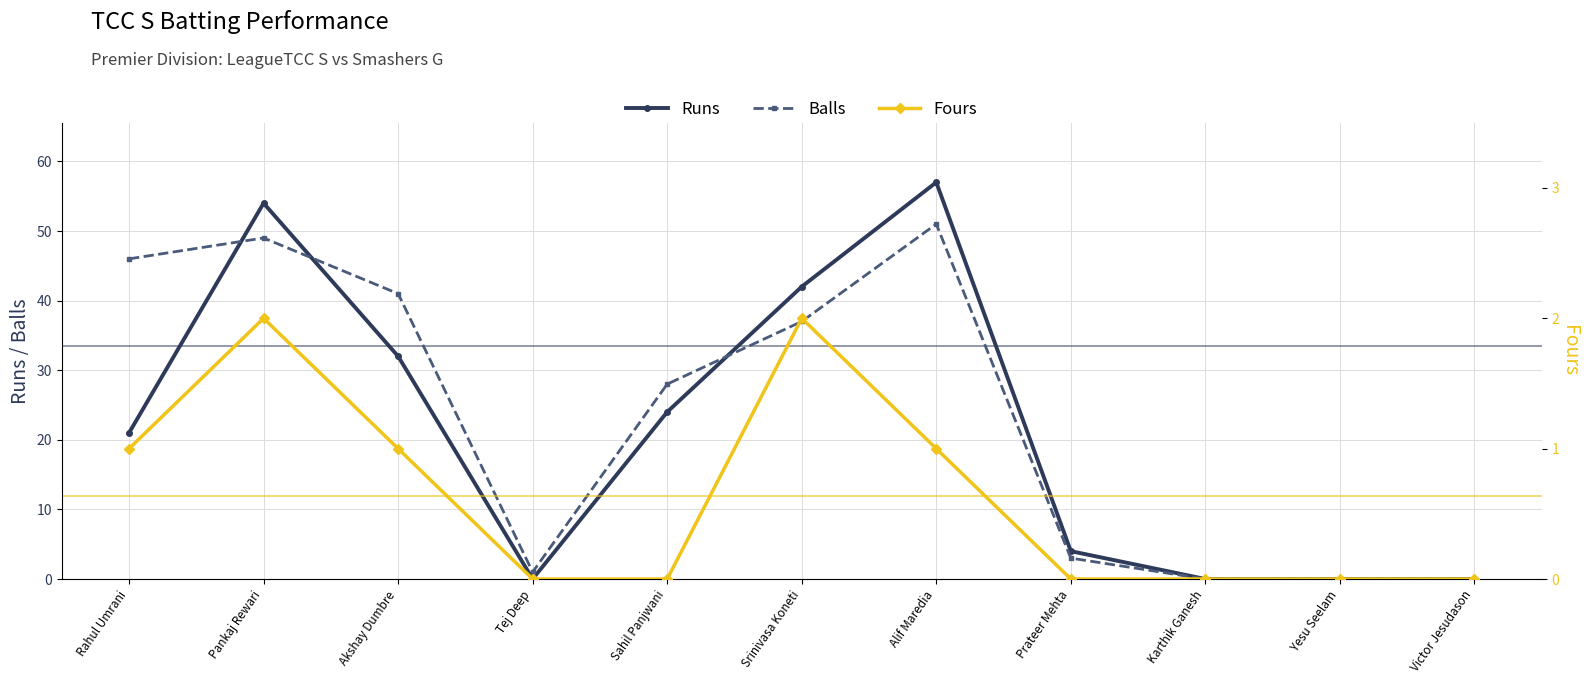

How many values in the Fours series exceed 0?

5